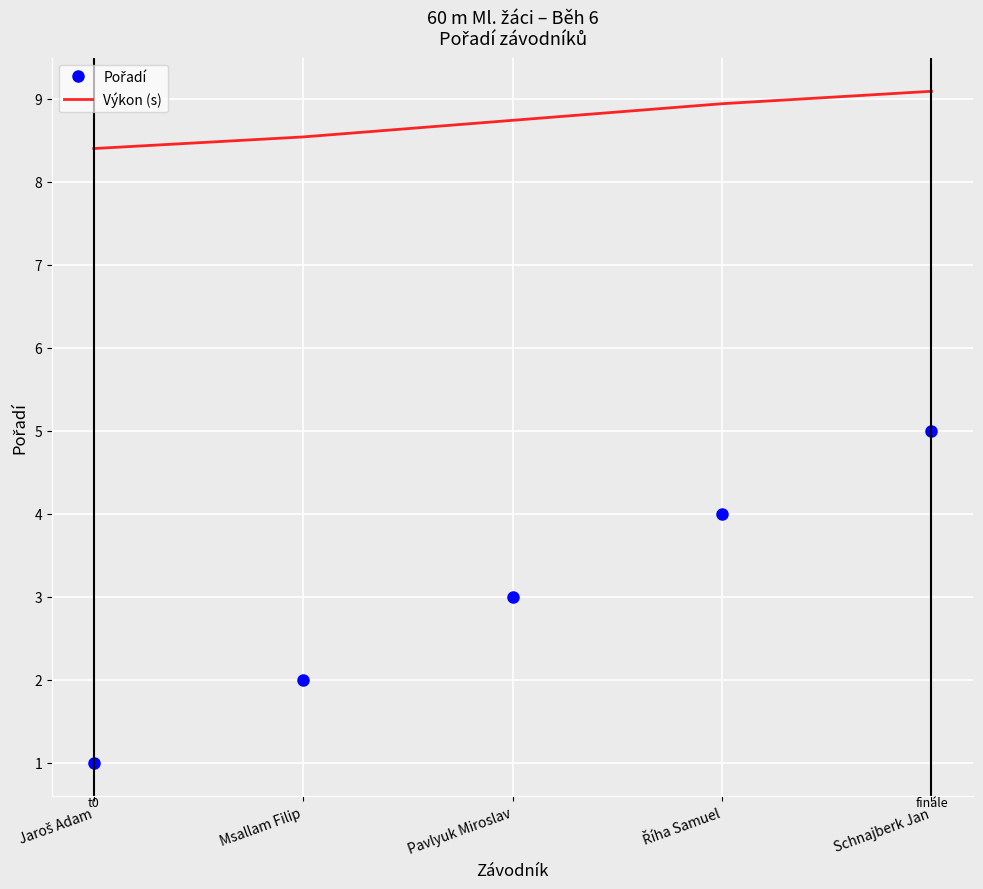

What is the difference between the second highest and second lowest values in the Výkon (s) series?

0.4